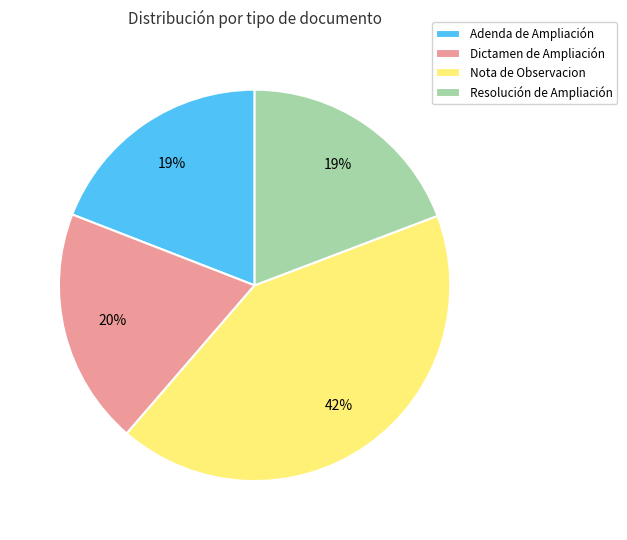

Combined, do Dictamen de Ampliación and Resolución de Ampliación account for over 50%?

No